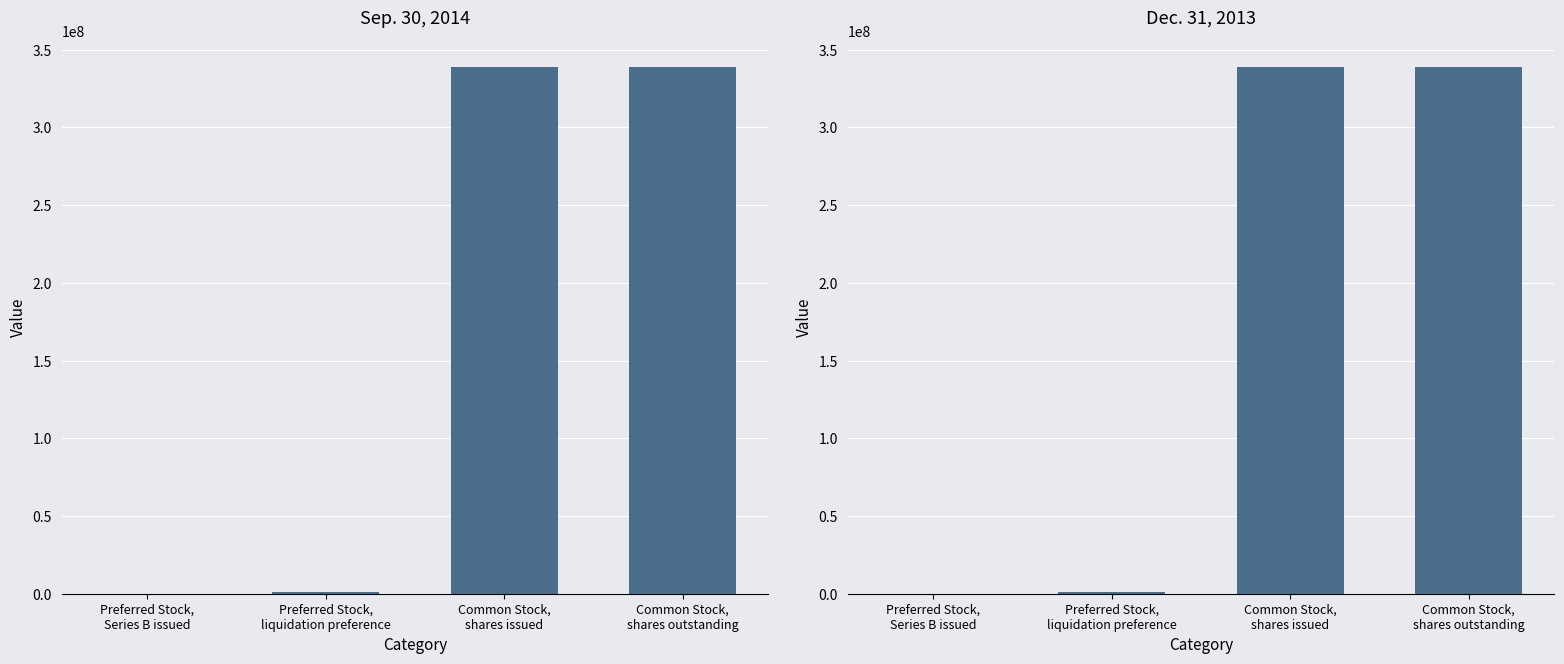

Which category has the lowest value in the Dec. 31, 2013 series?

Preferred Stock,
Series B issued